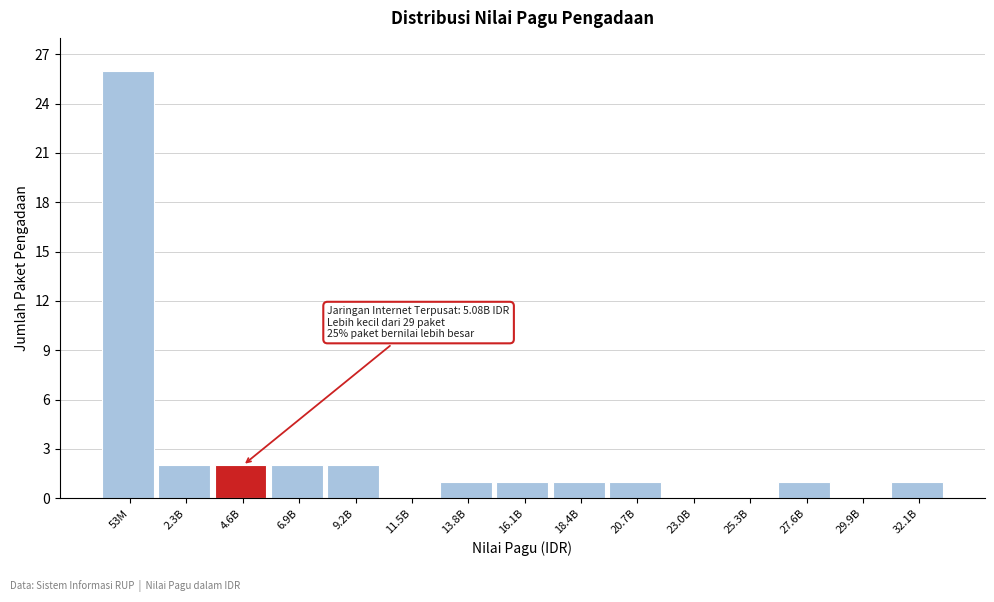

Reading right to left, list all the values displayed in this chart.

32.1B=1	29.9B=0	27.6B=1	25.3B=0	23.0B=0	20.7B=1	18.4B=1	16.1B=1	13.8B=1	11.5B=0	9.2B=2	6.9B=2	4.6B=2	2.3B=2	53M=26